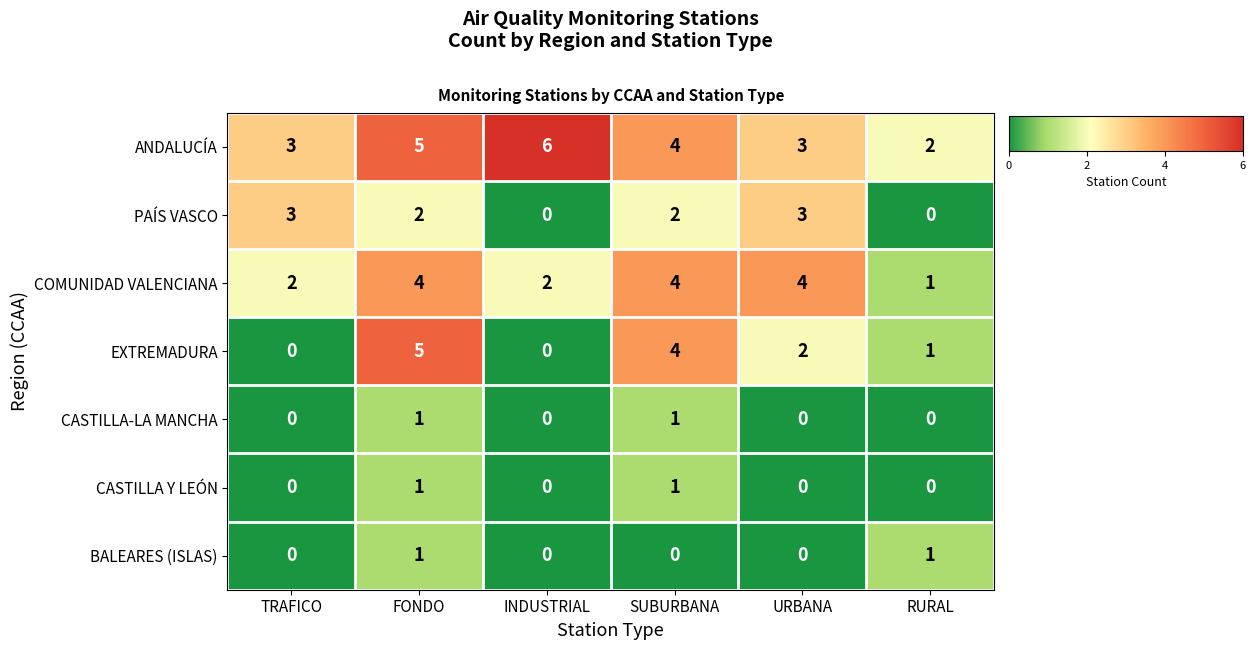

Which category has the highest value across all series?

INDUSTRIAL